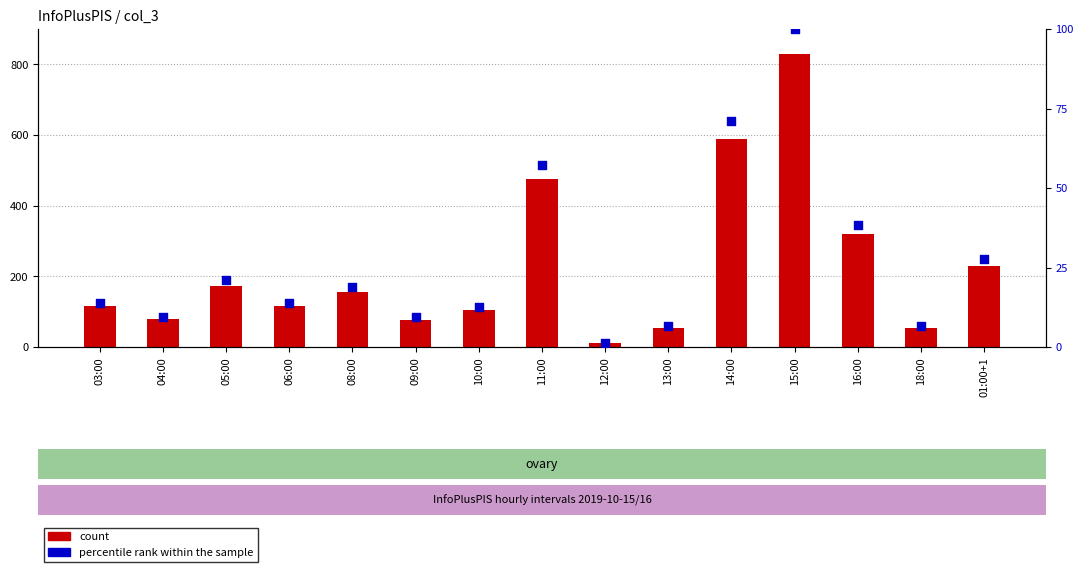

What is the total value across all series at 09:00?

87.4